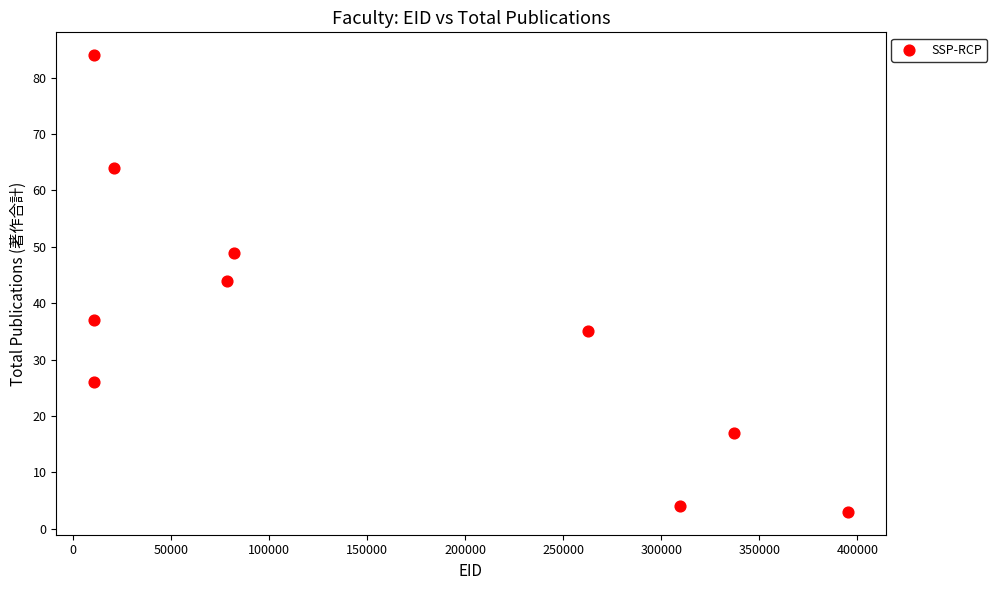

What is the range of Y values (max minus min)?

81